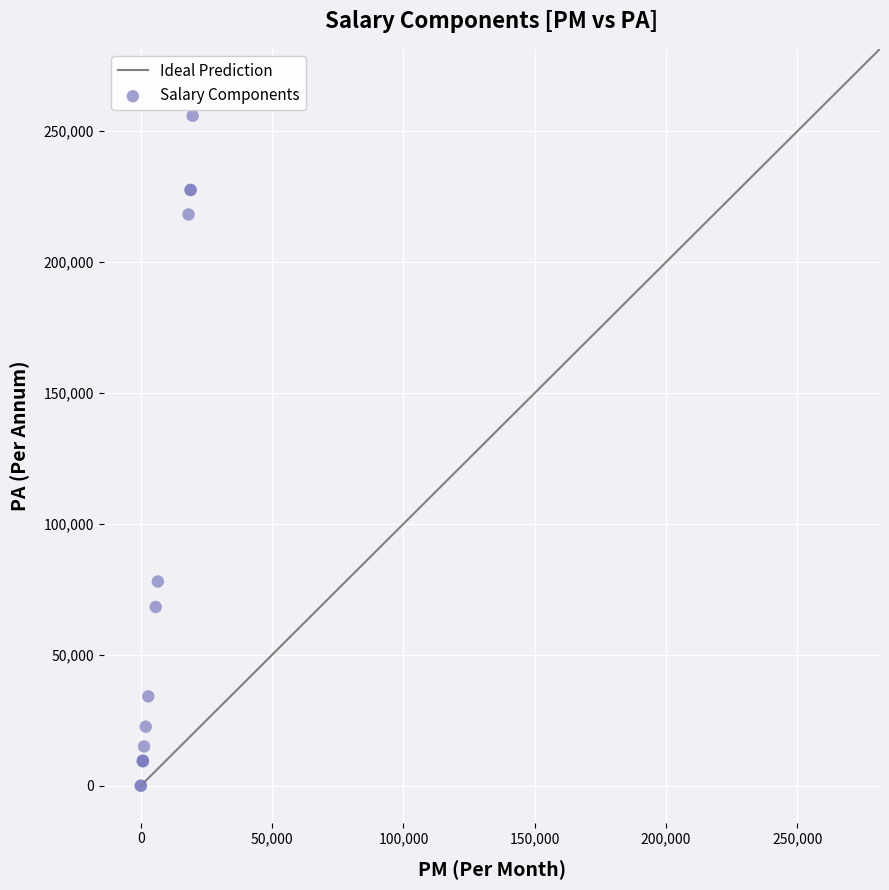

What Y value in the scatter plot is closest to 127926?

78000.0